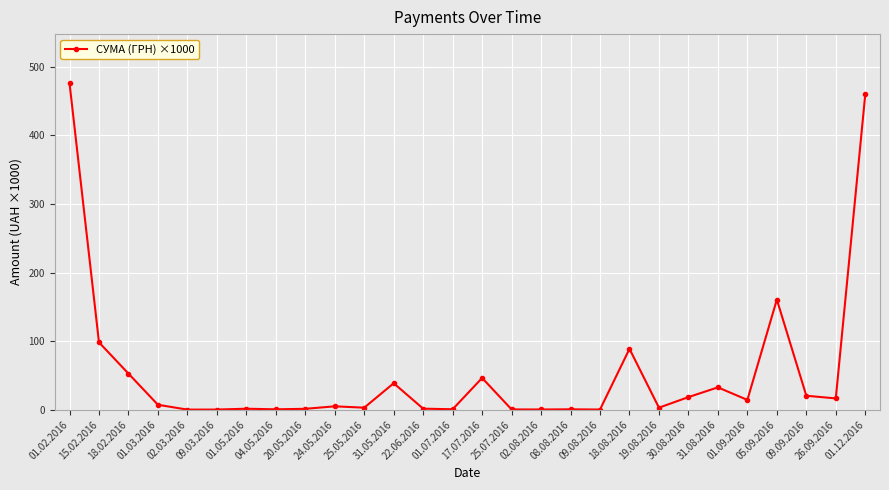

What is the greatest value displayed?

476.2